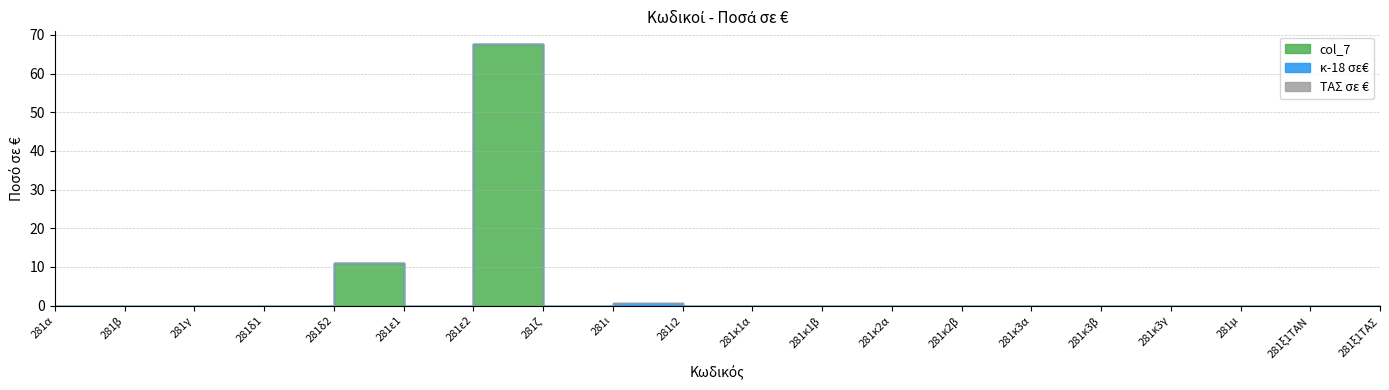

What is the label of the 15th point from the left?

281κ3α